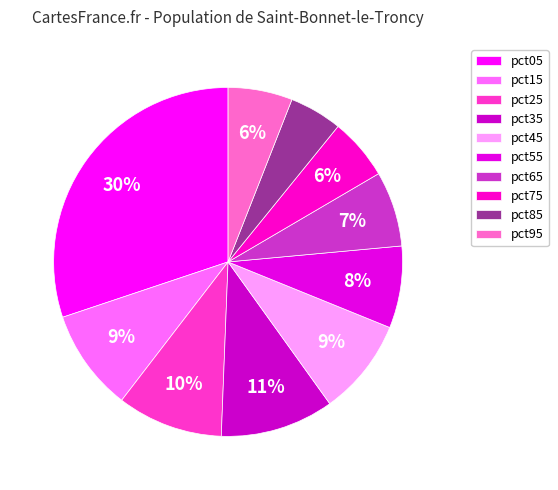

True or false: pct65 accounts for 7% of the total.

True